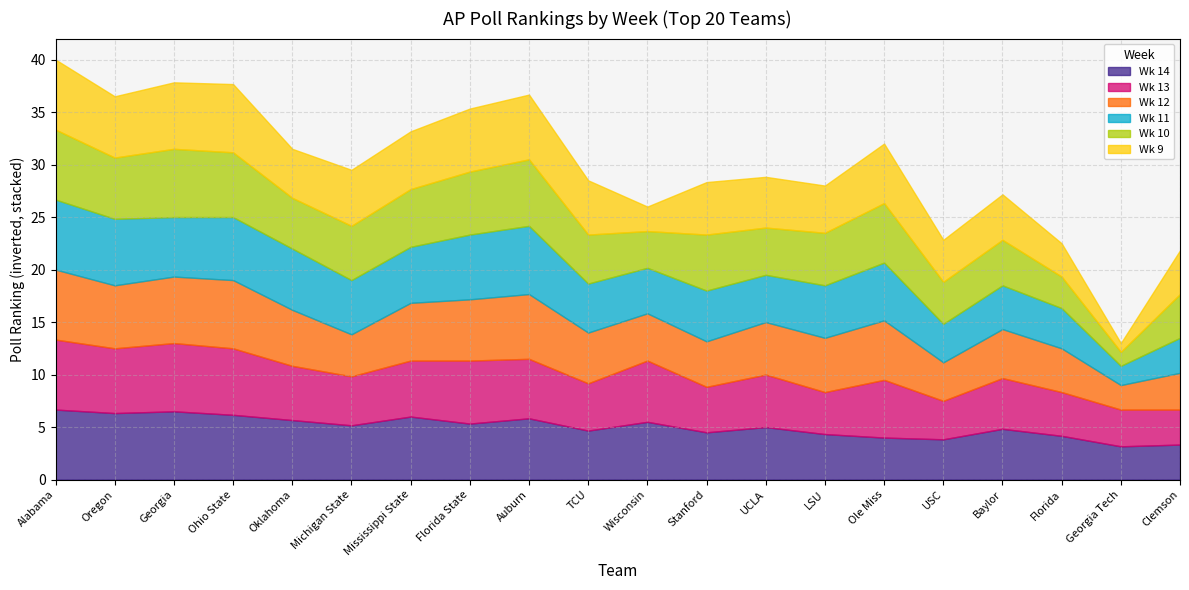

Rank the series by their maximum value, from lowest to highest.

Wk 13, Wk 14, Wk 12, Wk 11, Wk 10, Wk 9